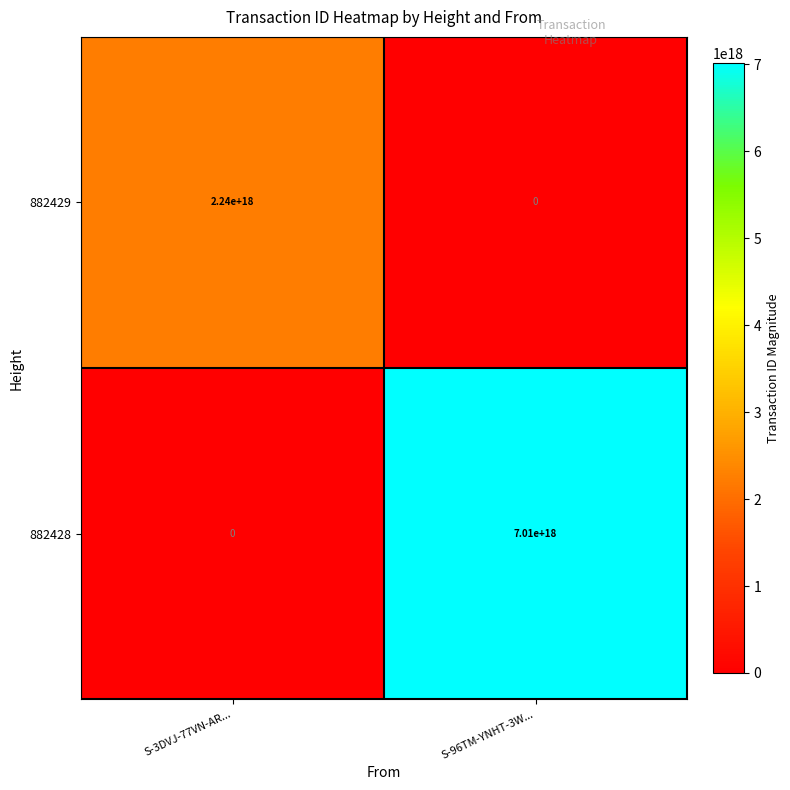

How many series are shown in this chart?

2